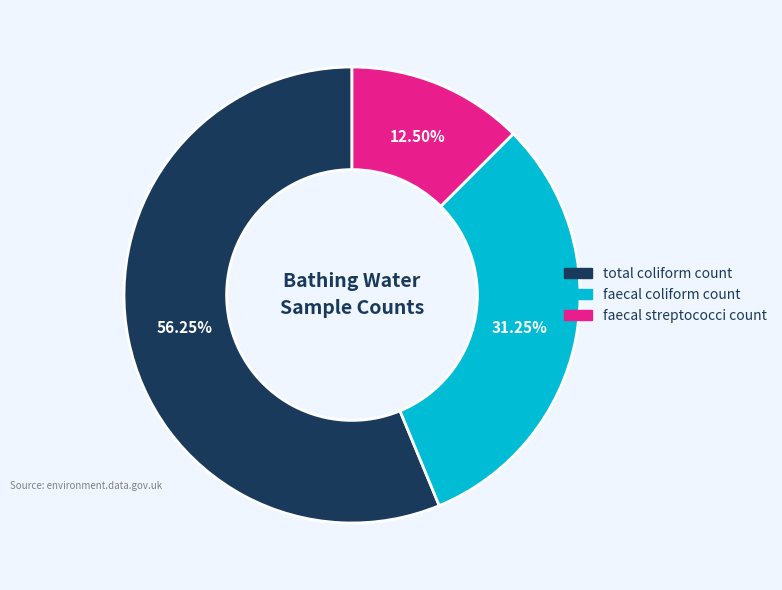

Do faecal coliform count and faecal streptococci count together represent more than half of the pie?

No